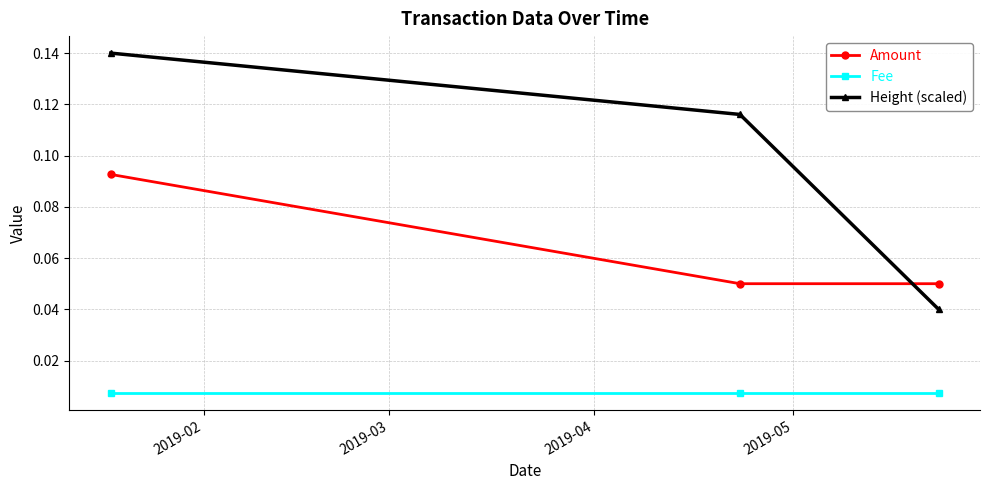

What are all the series names shown in the legend?

Amount, Fee, Height (scaled)